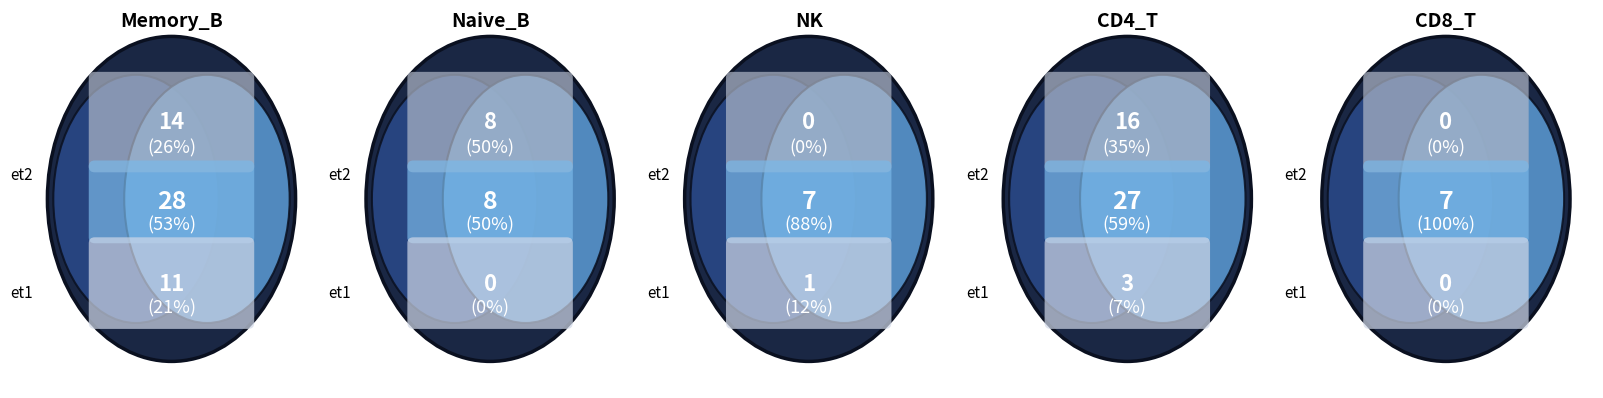

Is 2 the majority of the pie?

No